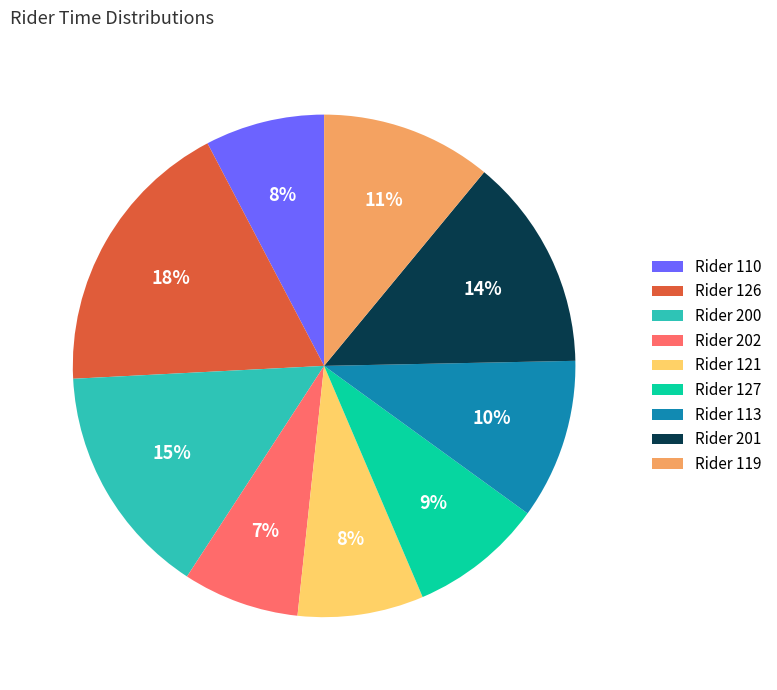

Approximately how many times larger is the value at Rider 121 compared to Rider 113?

0.8